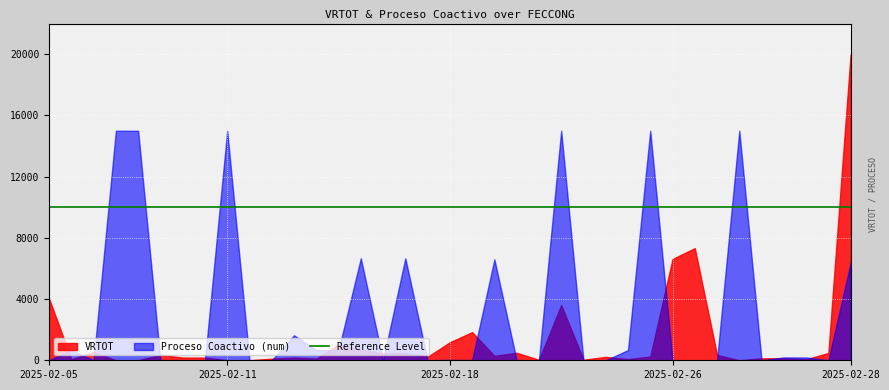

At which category is the sum across all series the highest?

2025-02-28